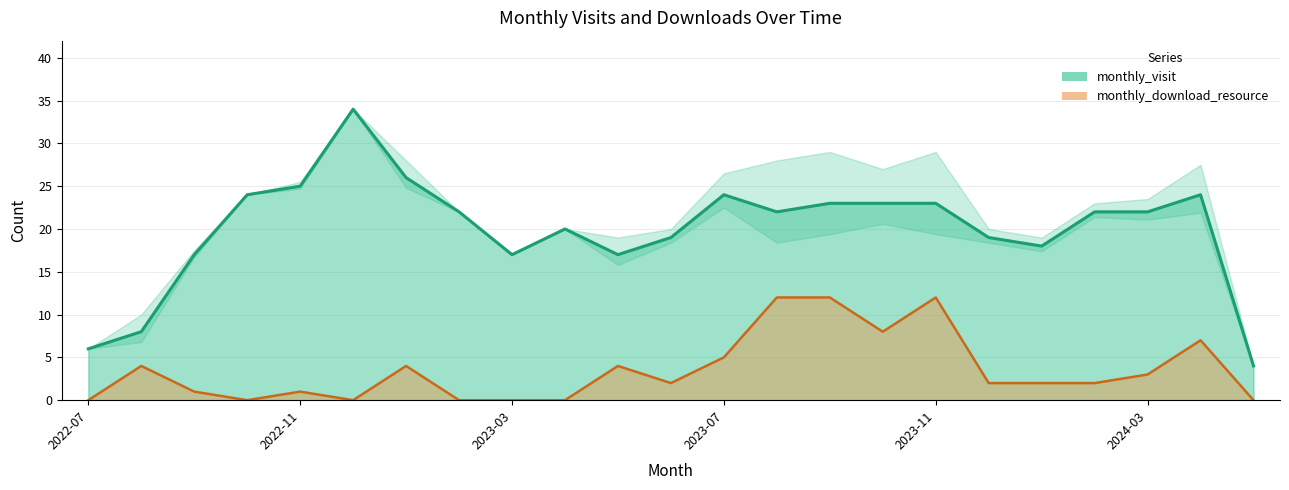

Does the chart have visible grid lines?

Yes